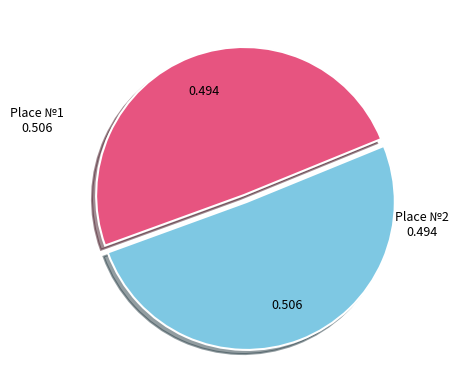

Is there any slice that represents more than half of the pie?

Yes